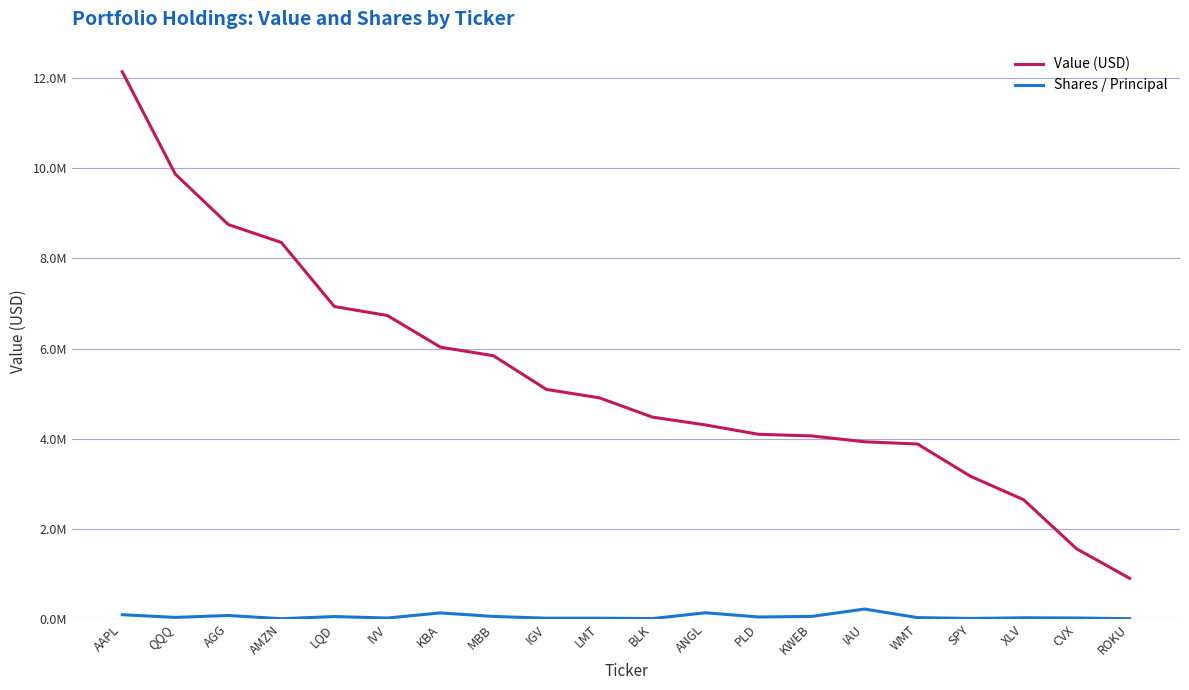

Where does the Value (USD) series first go above 4905000?

AAPL